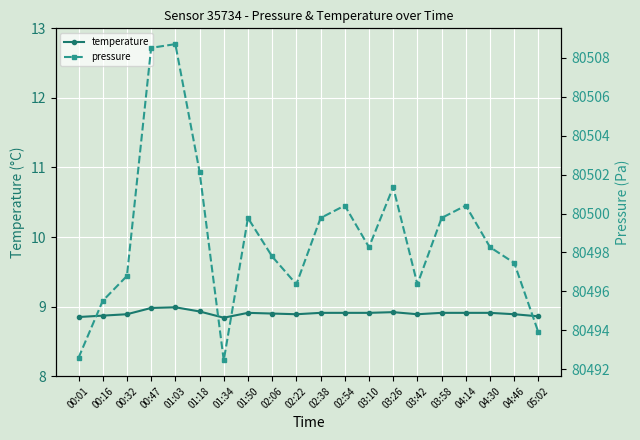

What is the sum of the pressure values at 03:58 and 04:46?

160997.2